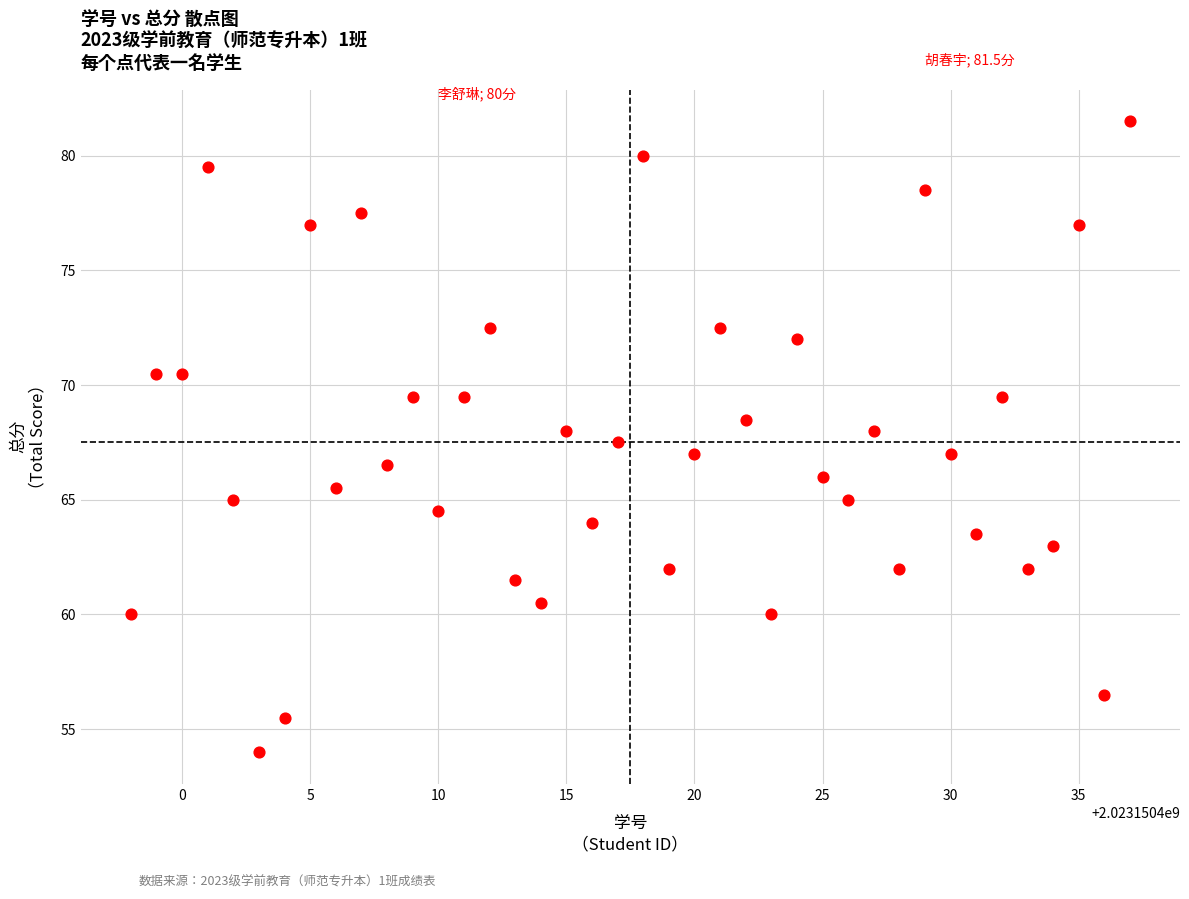

What is the range of Y values (max minus min)?

27.5